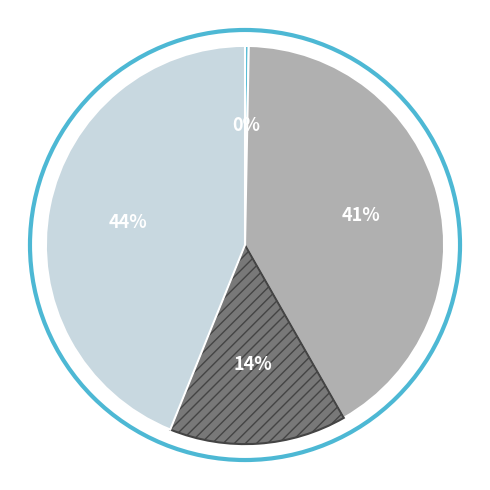

To the nearest percent, what is the average slice percentage?

25%